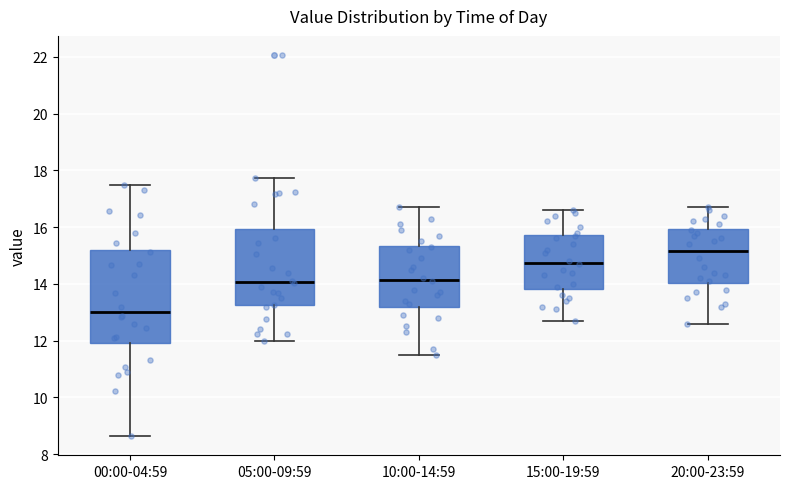

Reading left to right, transcribe this box plot: for each box, give where its median line is, the range the box spans, and where its two whiskers end, as read against the y-axis. The values are not printed on the chart, so give them approximately, as read against the axis.

00:00-04:59: median 13.0, box 12.0 to 15.2, whiskers 8.6 to 17.6
05:00-09:59: median 14.0, box 13.2 to 16.0, whiskers 12.0 to 17.8
10:00-14:59: median 14.2, box 13.2 to 15.4, whiskers 11.6 to 16.8
15:00-19:59: median 14.8, box 13.8 to 15.8, whiskers 12.8 to 16.6
20:00-23:59: median 15.2, box 14.0 to 16.0, whiskers 12.6 to 16.8